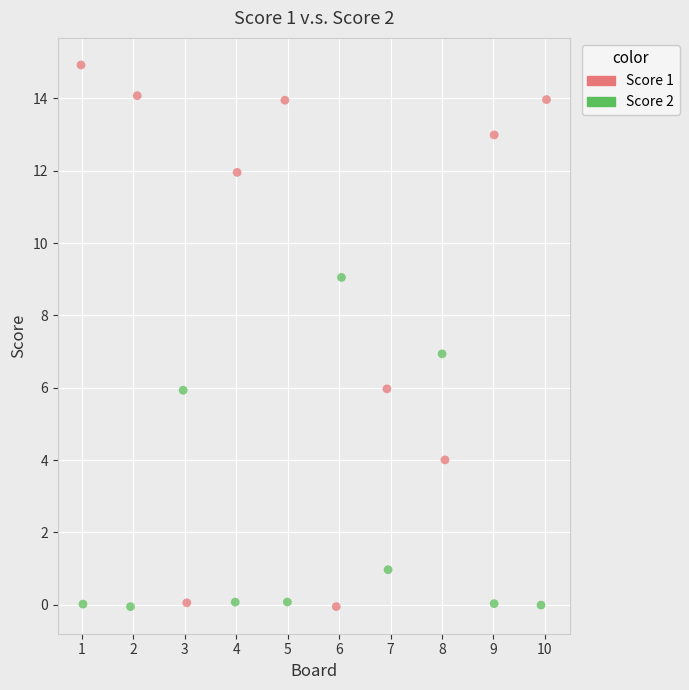

Which series contains the highest Y value?

Score 1